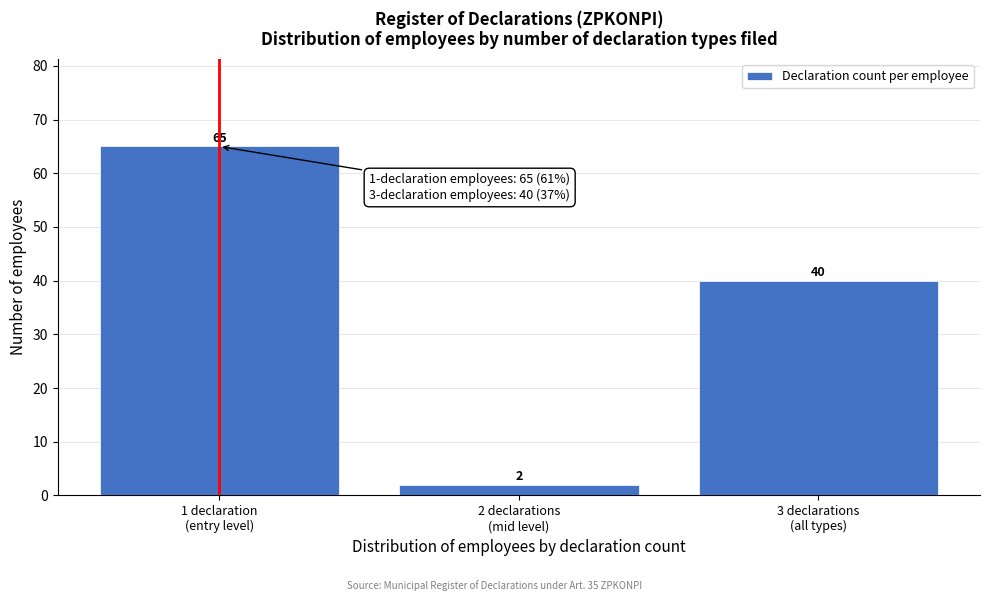

Reading right to left, transcribe all the data shown in this chart.

40	2	65